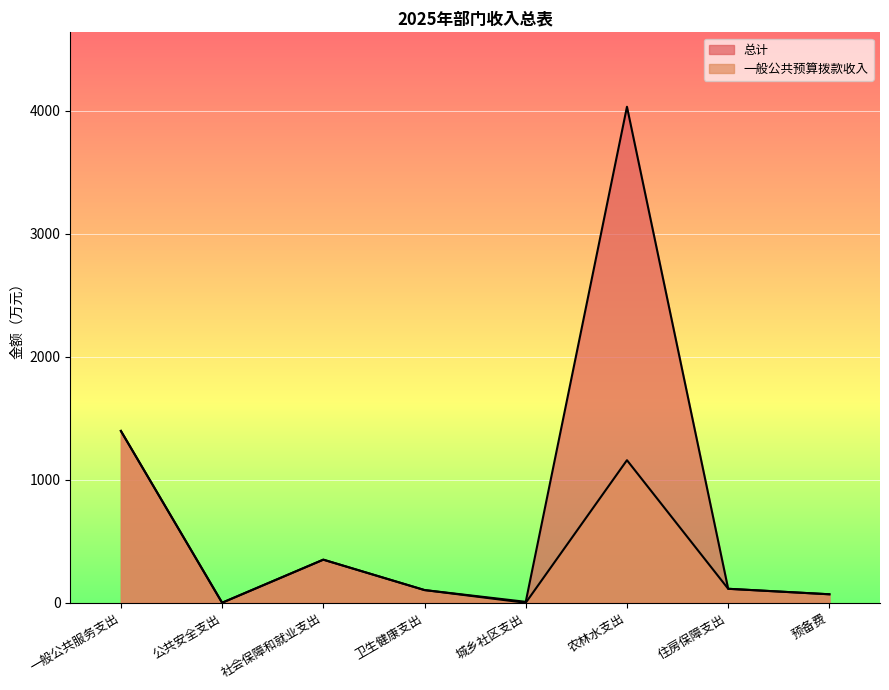

True or false: 一般公共预算拨款收入 and 总计 cross at least once.

False